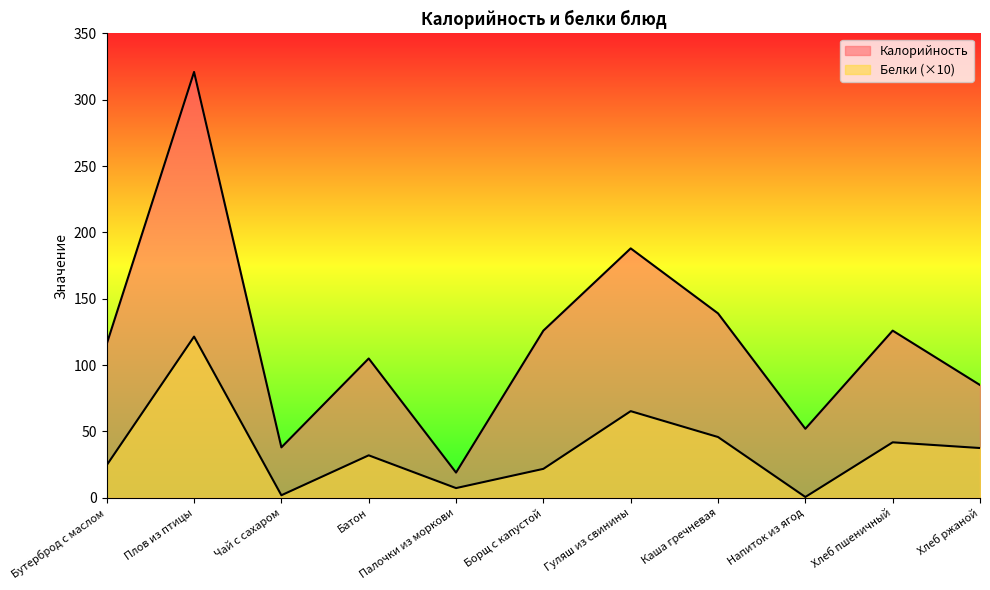

How many categories are shown in the chart?

11